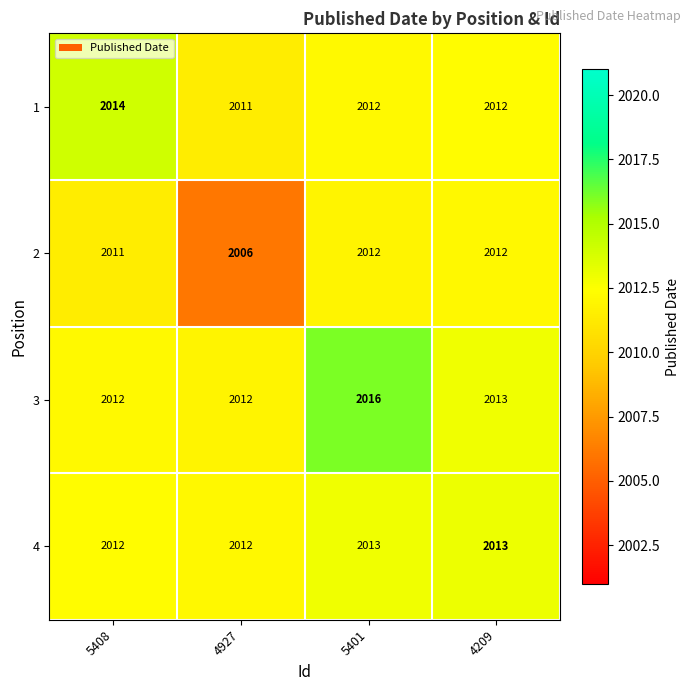

At how many categories does at least one series exceed 2008?

4